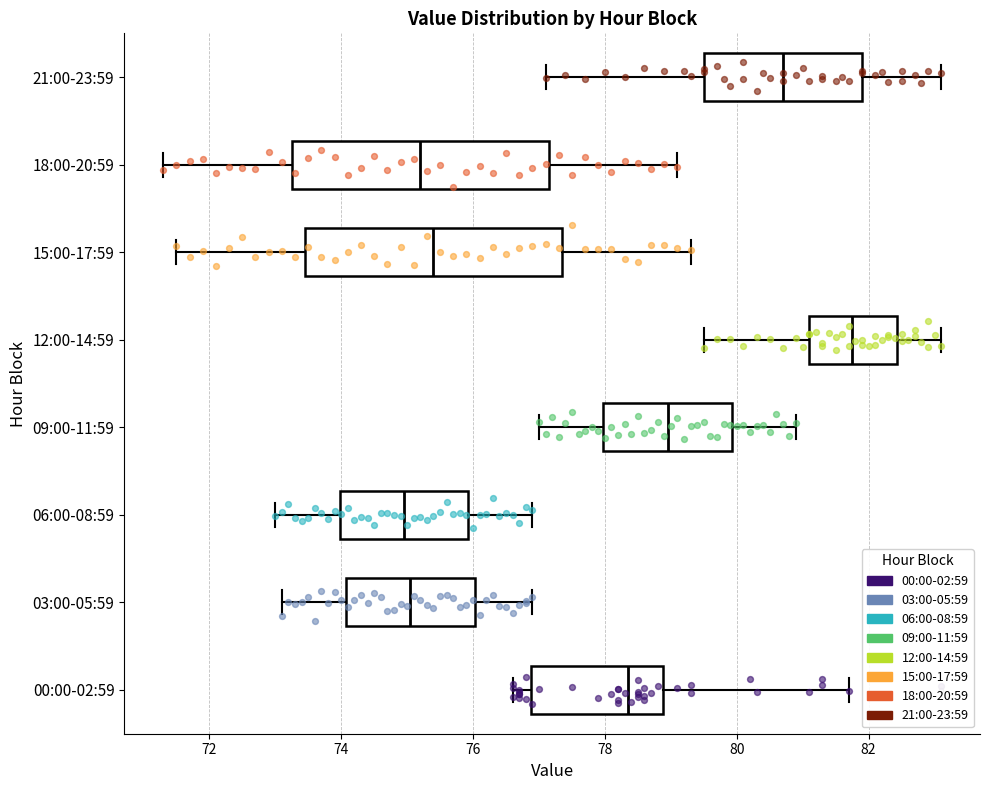

Which box's median line is the furthest to the right?

12:00-14:59